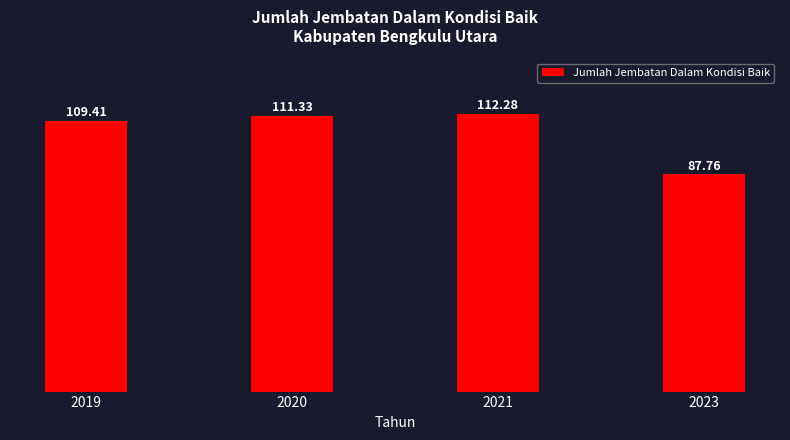

What is the ratio of the value at 2019 to the value at 2021?

1.0